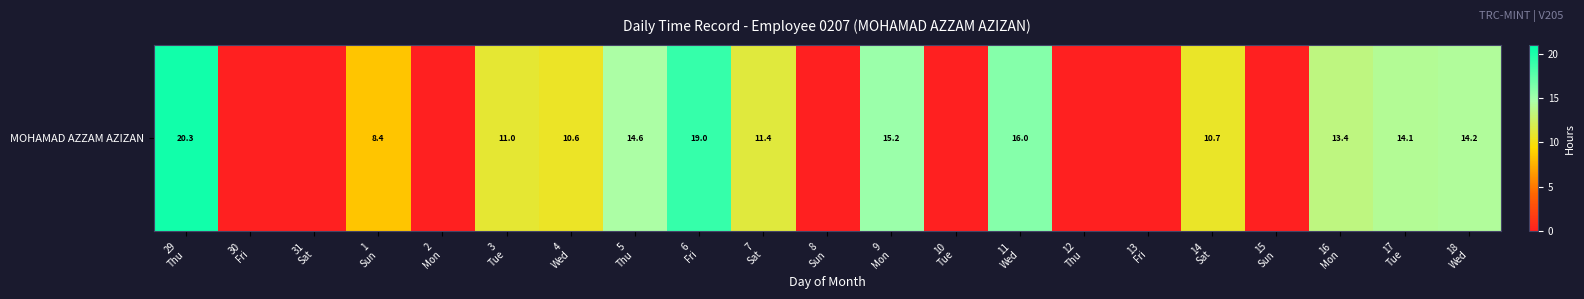

What is the change in value from 6
Fri to 12
Thu?

-19.0